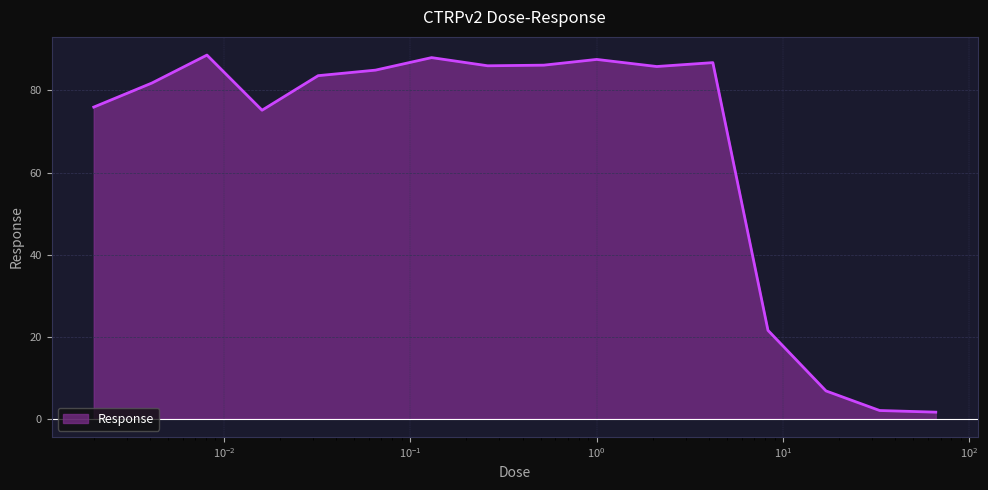

What is the maximum value shown in the chart?

88.6